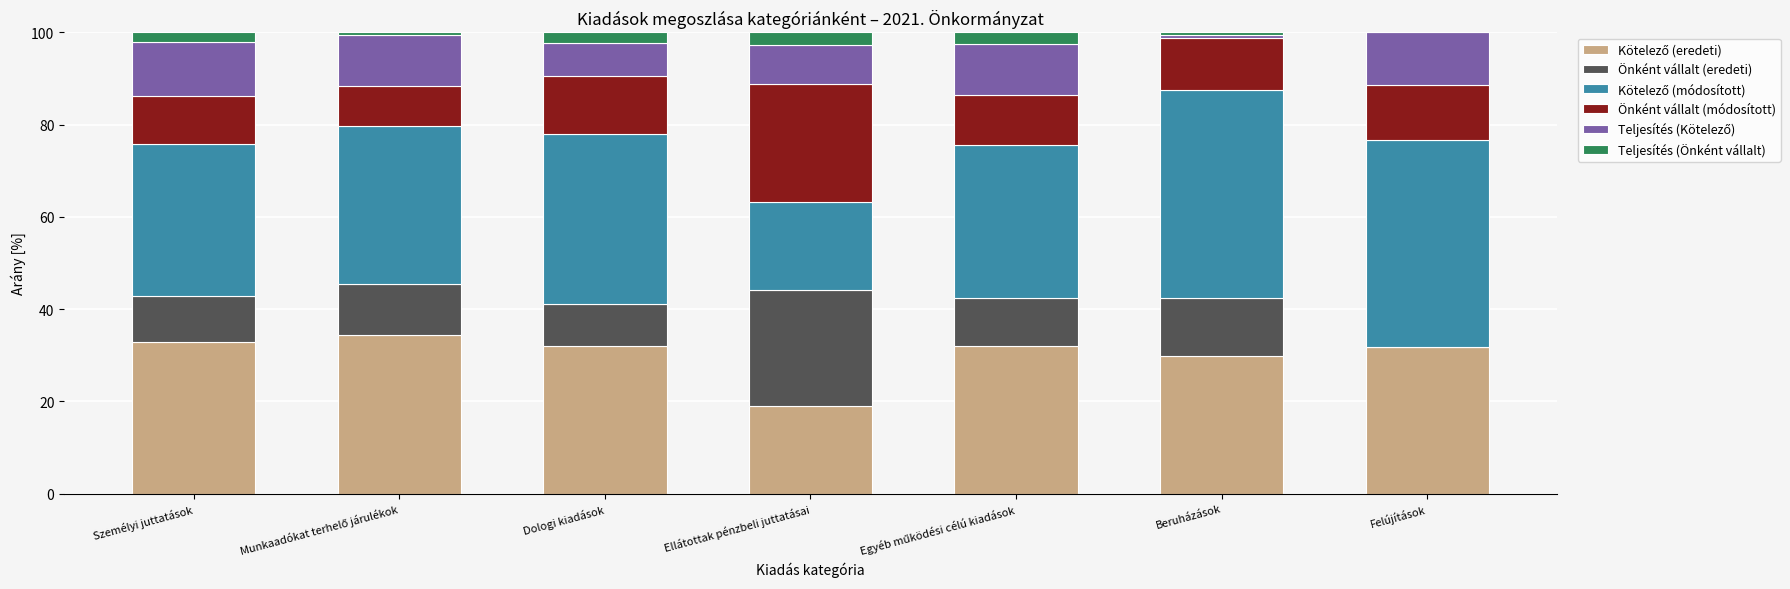

What is the difference between the Önként vállalt (eredeti) values at Beruházások and Személyi juttatások?

2.6